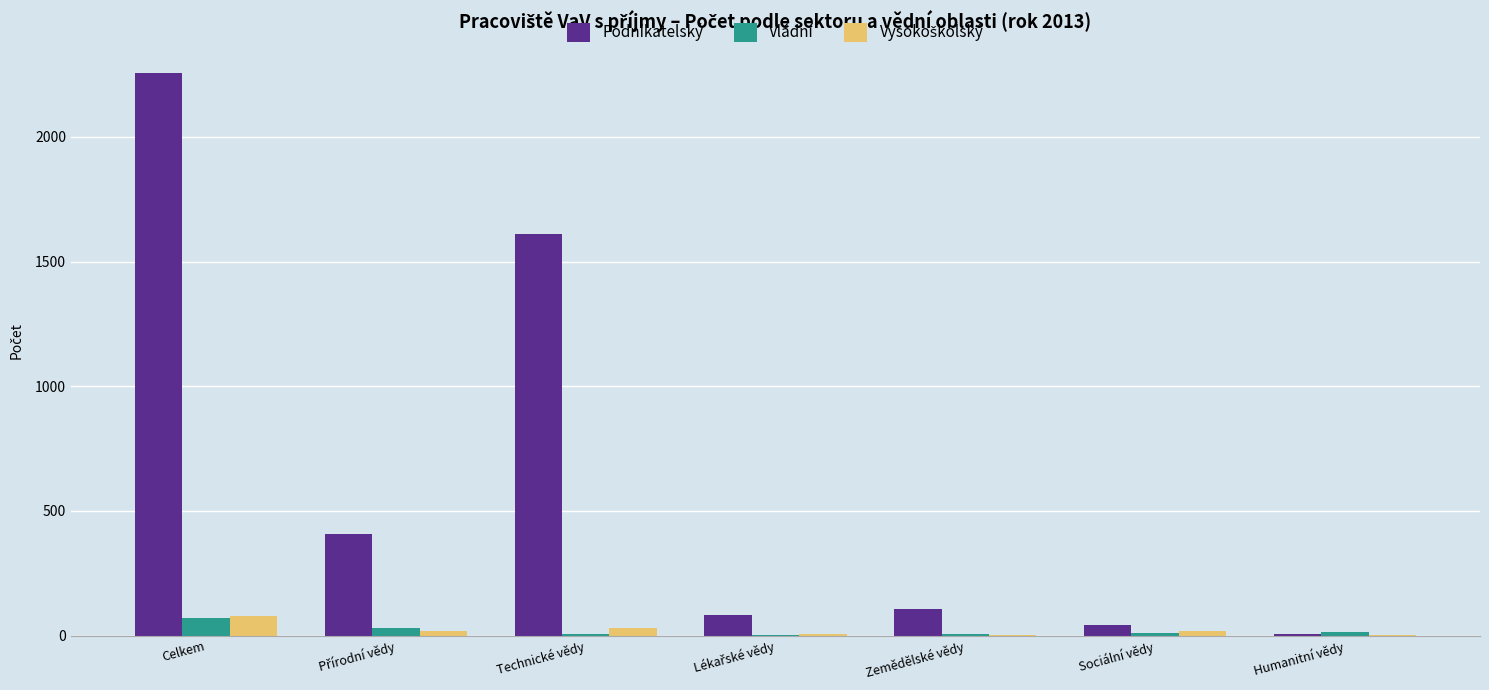

Where is Podnikatelský nearest to the value 1131?

Technické vědy